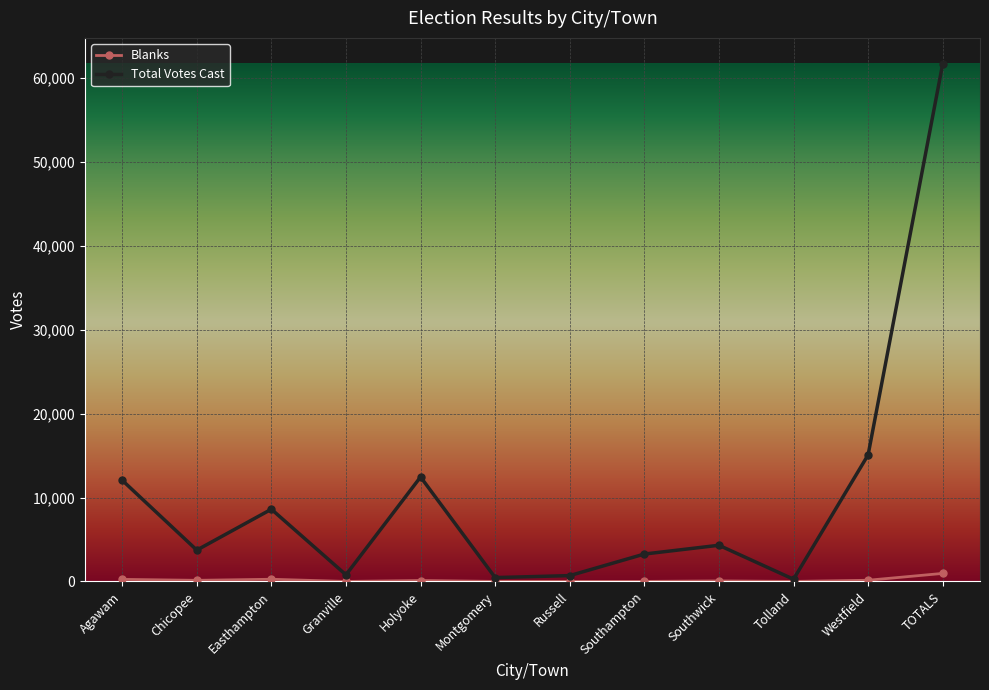

List the series in order of their peak value, highest first.

Total Votes Cast, Blanks